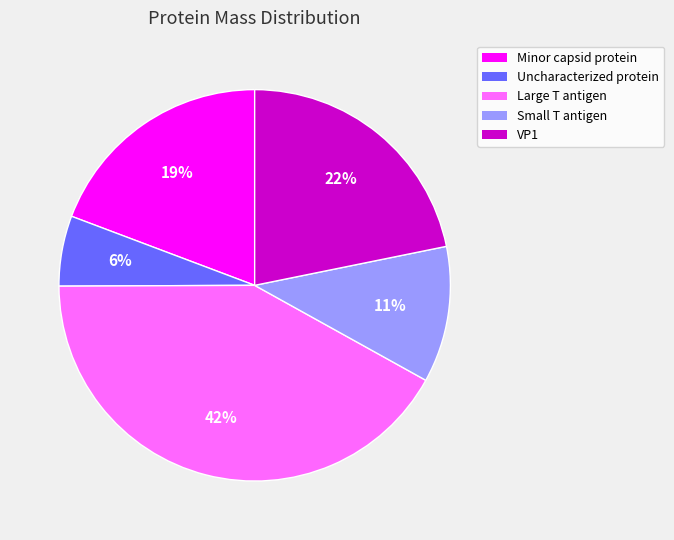

To the nearest percent, what is the average slice percentage?

20%